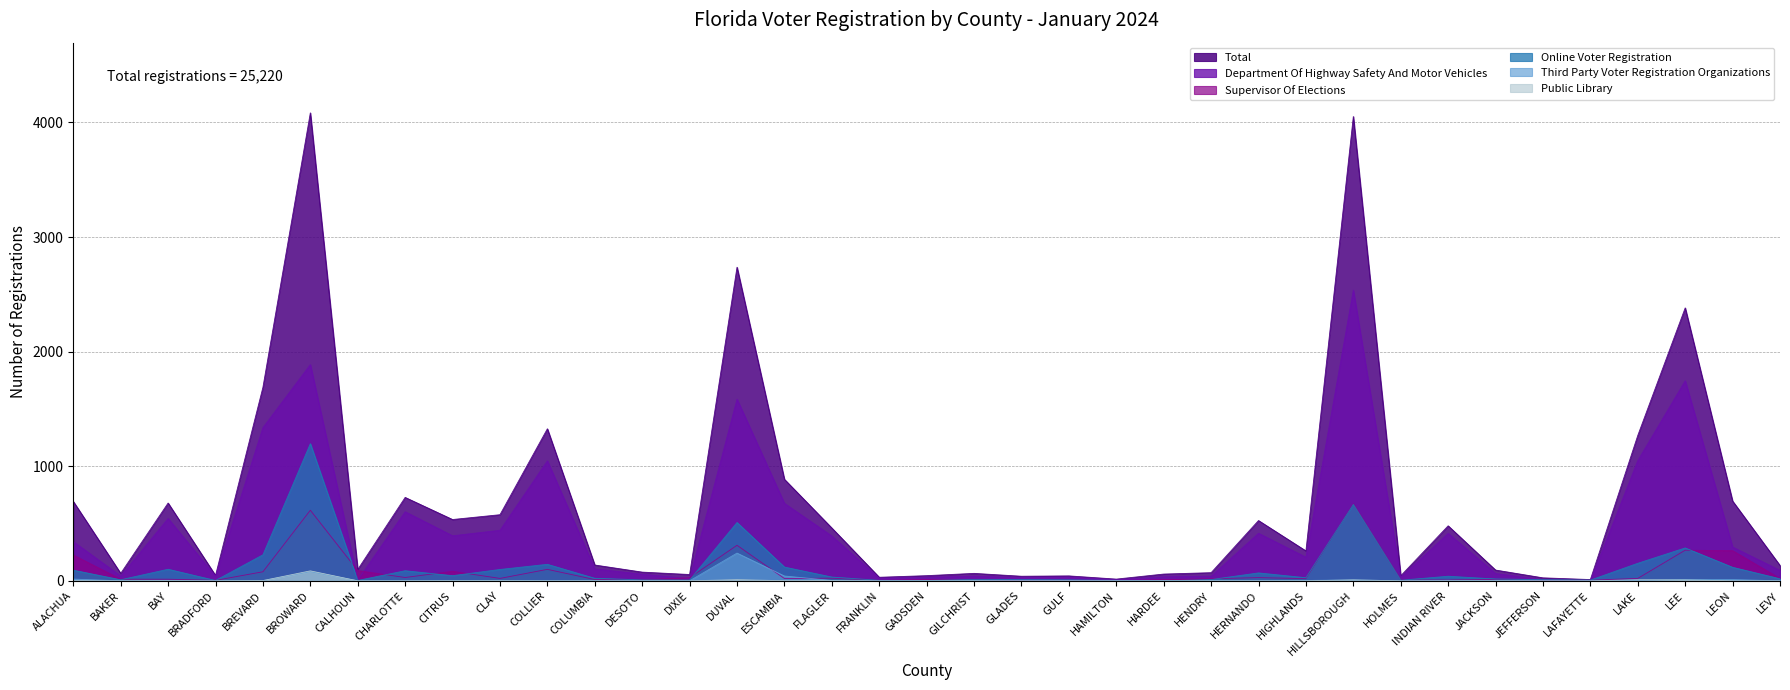

Which series ends up on top after the final intersection of Department Of Highway Safety And Motor Vehicles and Supervisor Of Elections?

Department Of Highway Safety And Motor Vehicles